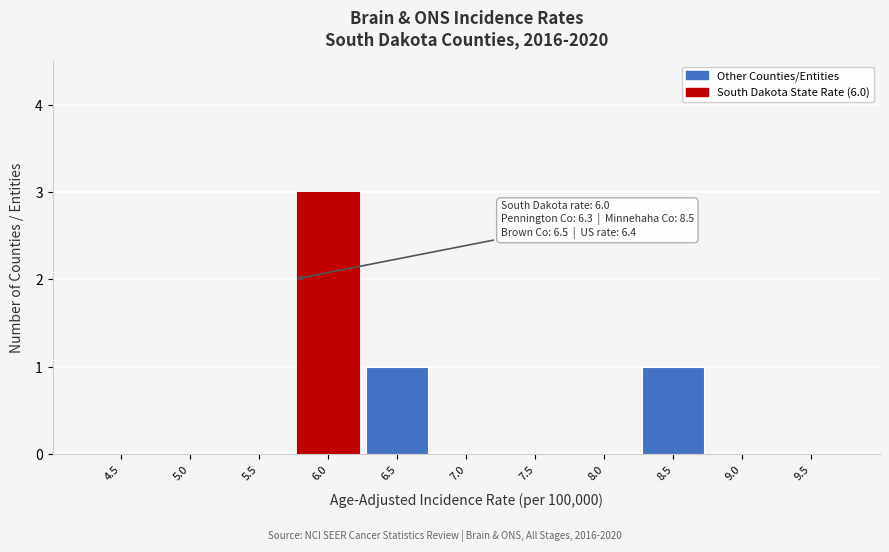

Reading right to left, transcribe all the data shown in this chart.

9.5=0	9.0=0	8.5=1	8.0=0	7.5=0	7.0=0	6.5=1	6.0=3	5.5=0	5.0=0	4.5=0